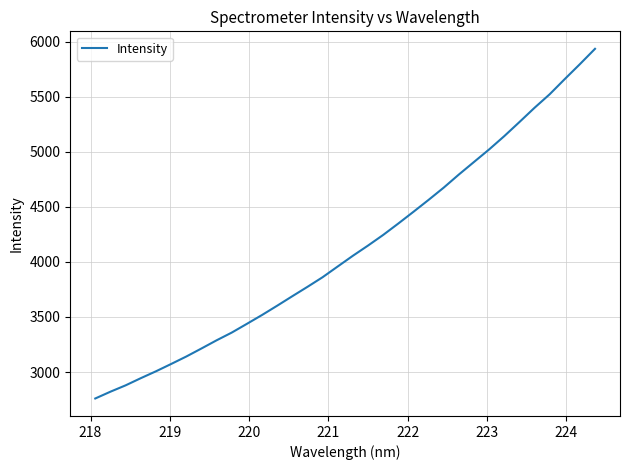

What is the maximum value shown in the chart?

5937.0